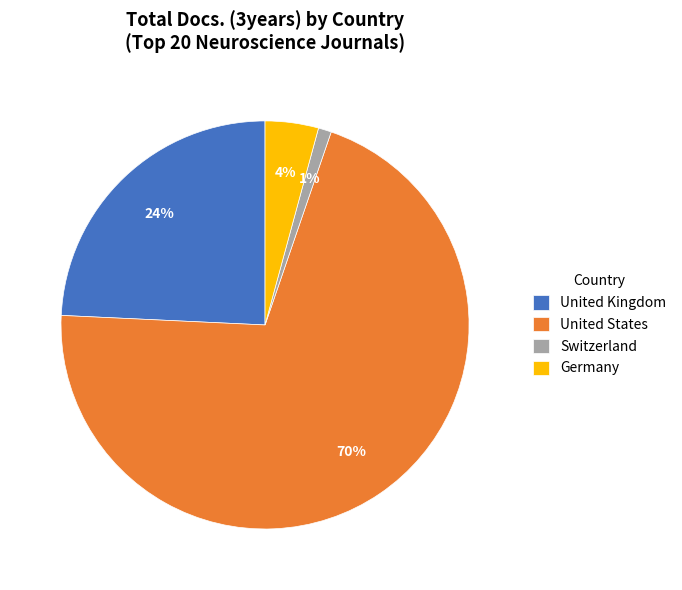

To the nearest percent, what is the combined percentage of United States and Germany?

75%